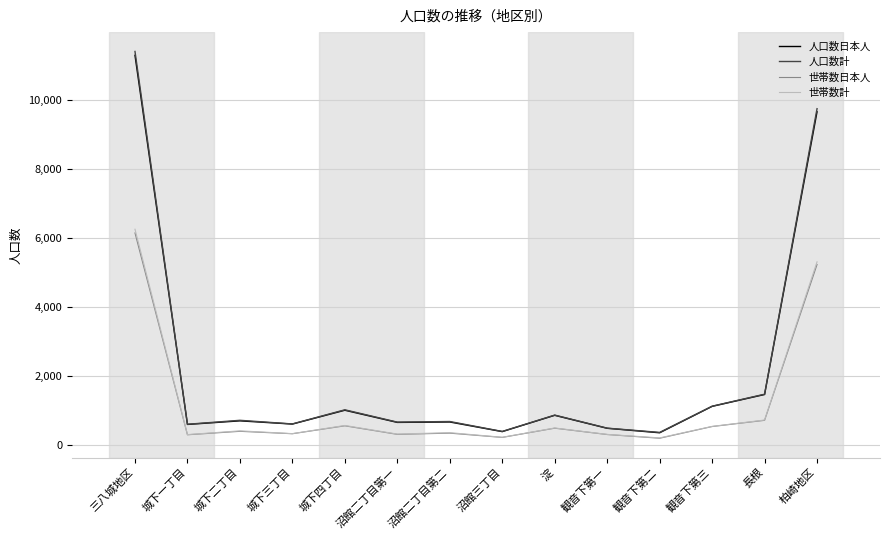

What are all the series names shown in the legend?

人口数日本人, 人口数計, 世帯数日本人, 世帯数計